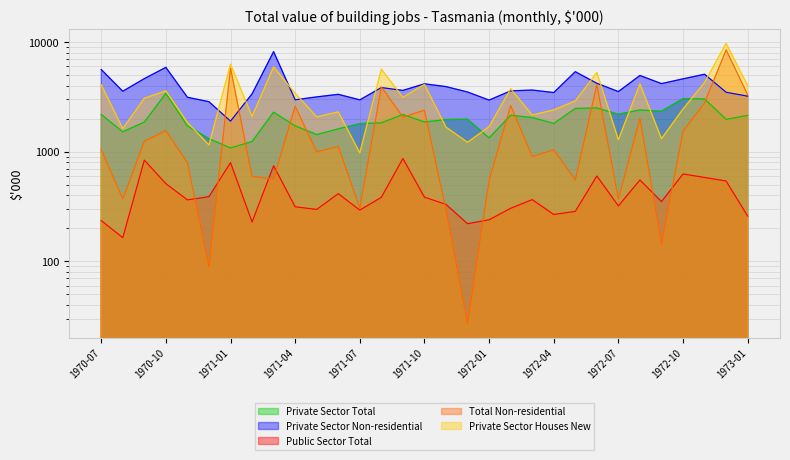

At which category is the sum across all series the highest?

1972-12